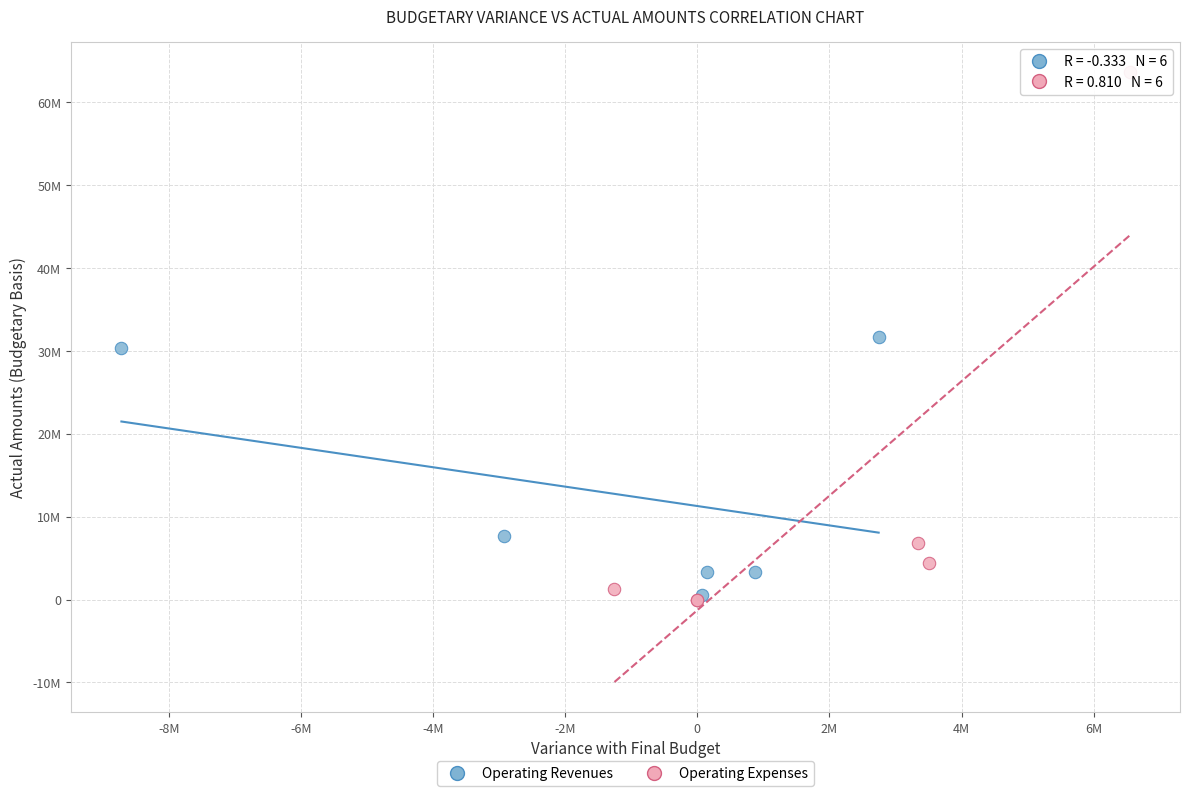

Which series has the largest Y range (max minus min)?

Operating Expenses